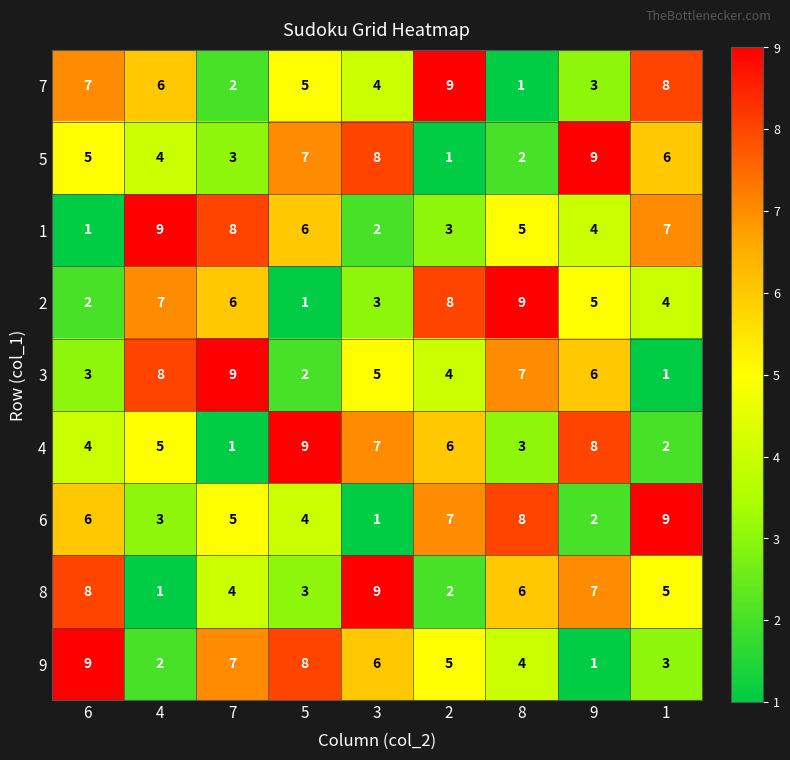

Is the value of 5 at 9 greater than the value of 2 at 6?

Yes